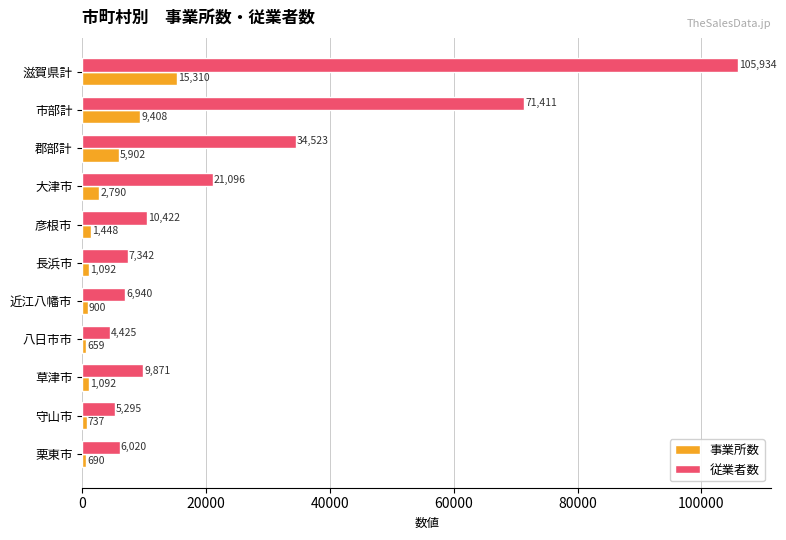

At 守山市, list the series in order from smallest to largest.

事業所数, 従業者数